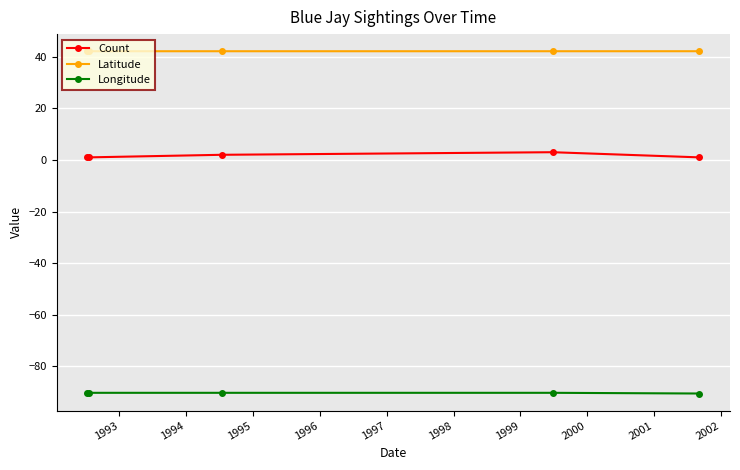

True or false: Longitude has more than 2 interior local peaks.

False